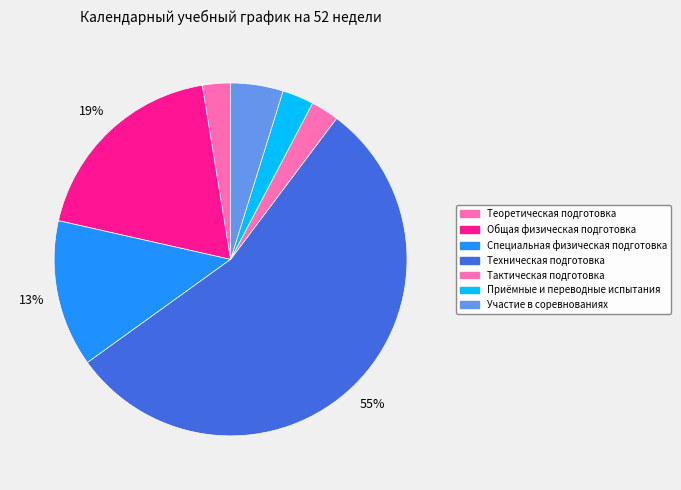

True or false: Теоретическая подготовка accounts for 1% of the total.

False